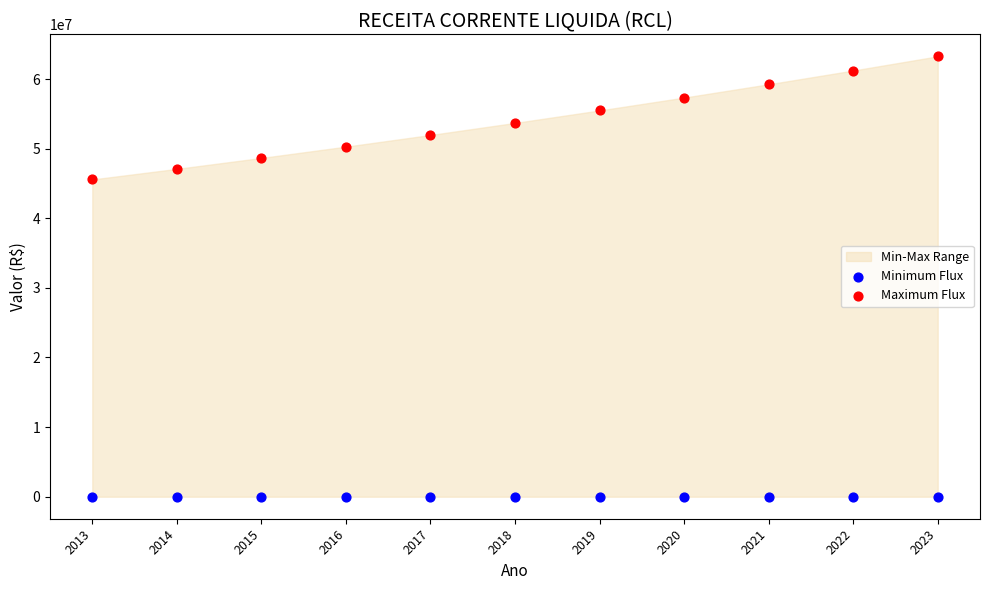

Which series reaches the minimum Y coordinate?

Minimum Flux